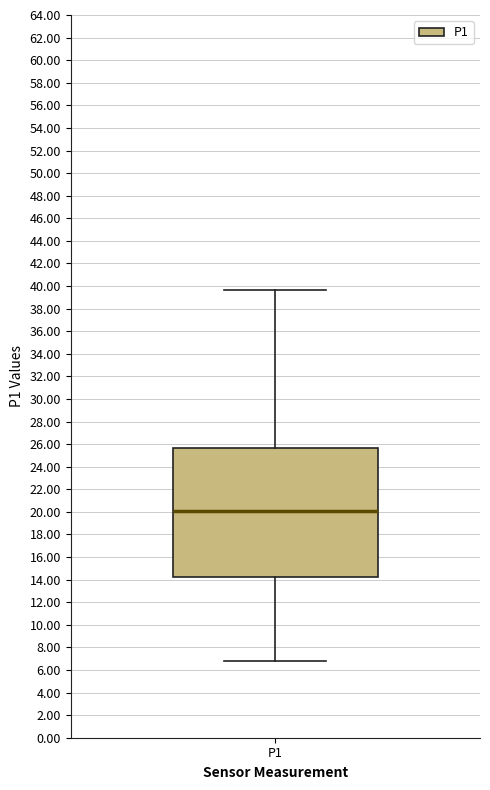

Read this box plot against the y-axis: the position of the median line, the range covered by the box, and the ends of both whiskers. The values are not printed on the chart, so give them approximately, as read against the axis.

median 20.0, box 14.2 to 25.6, whiskers 6.8 to 39.6